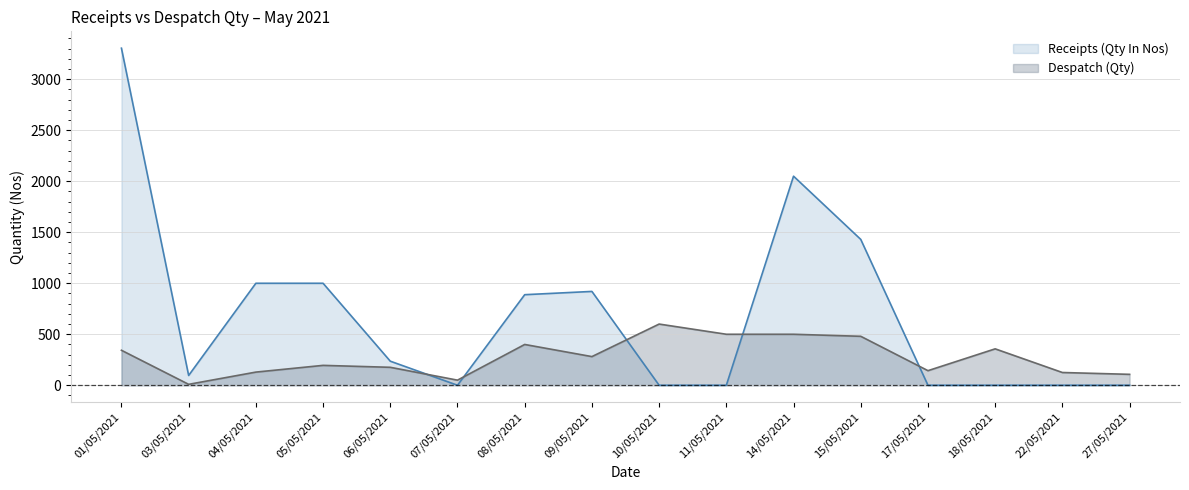

Between which two adjacent categories do Receipts (Qty In Nos) and Despatch (Qty) first intersect?

06/05/2021 and 07/05/2021